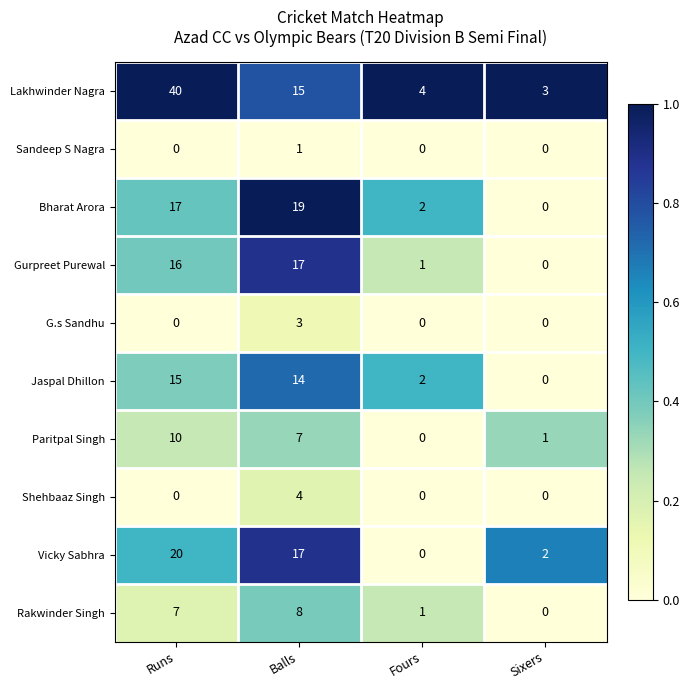

How many series are shown in this chart?

10